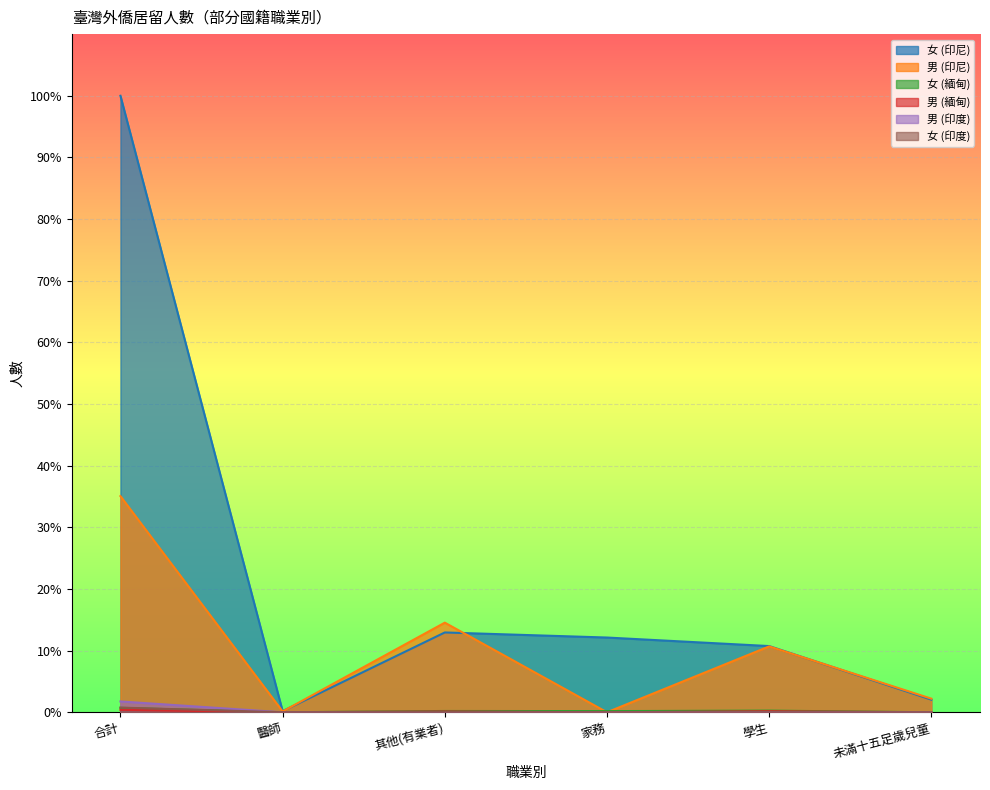

True or false: 男 (印度) has a value of 0.0 at 醫師.

False